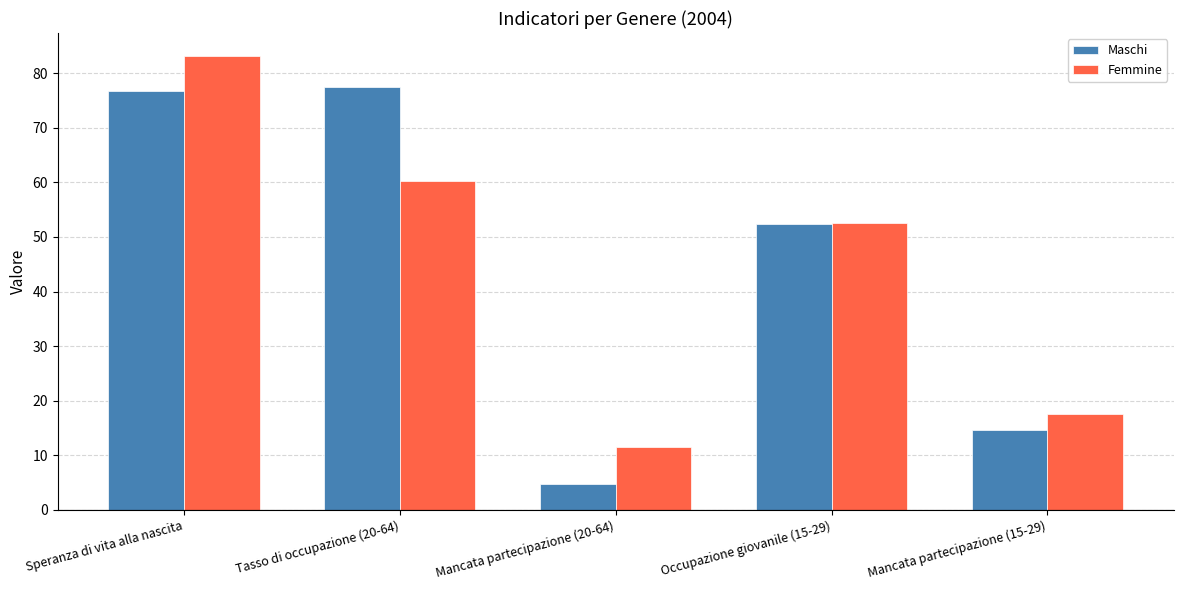

What is the difference between the highest and lowest values at Mancata partecipazione (15-29)?

2.9